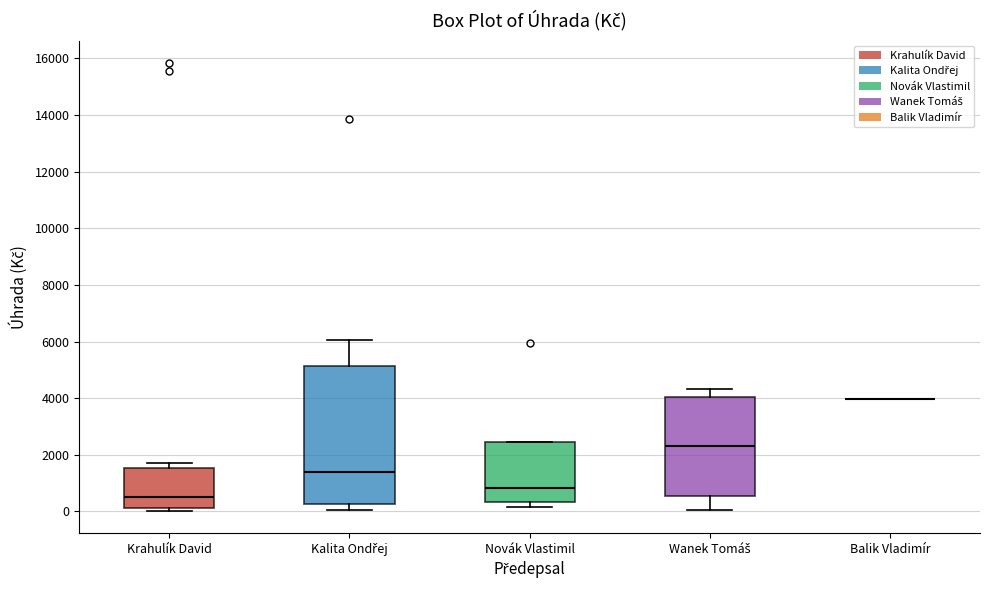

Reading left to right, read every box against the y-axis: the position of its median line, the range the box covers, and the ends of its whiskers. The values are not printed on the chart, so give them approximately, as read against the axis.

Krahulík David: median 600, box 200 to 1600, whiskers 0 to 1800
Kalita Ondřej: median 1400, box 200 to 5200, whiskers 0 to 6000
Novák Vlastimil: median 800, box 400 to 2400, whiskers 200 to 2400
Wanek Tomáš: median 2400, box 600 to 4000, whiskers 0 to 4400
Balik Vladimír: box collapsed to a line at 4000, whiskers 4000 to 4000